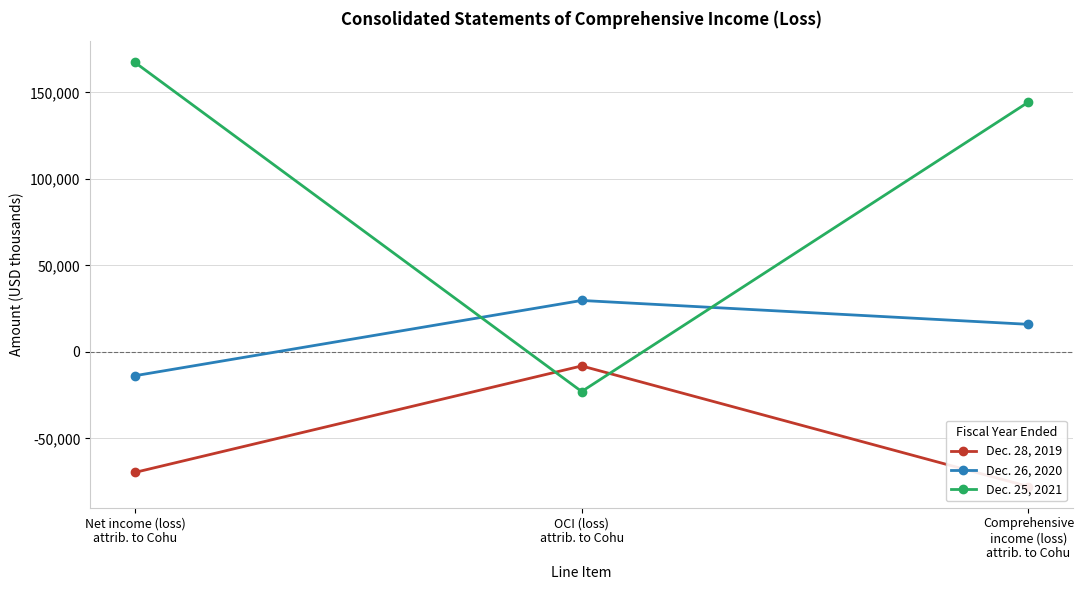

What are all the series names shown in the legend?

Dec. 28, 2019, Dec. 26, 2020, Dec. 25, 2021